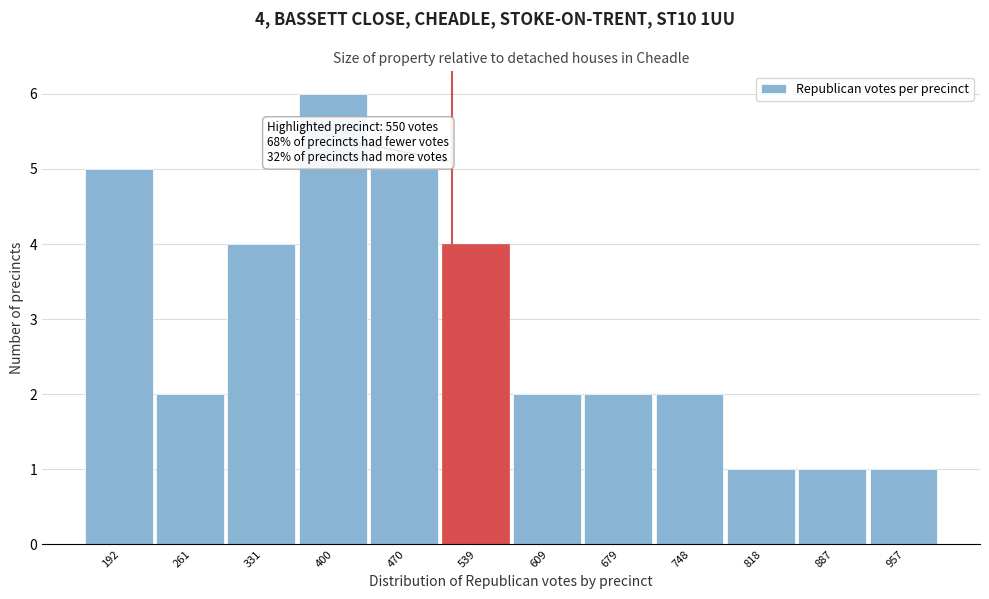

Reading right to left, what are all the values shown in this chart?

1	1	1	2	2	2	4	5	6	4	2	5